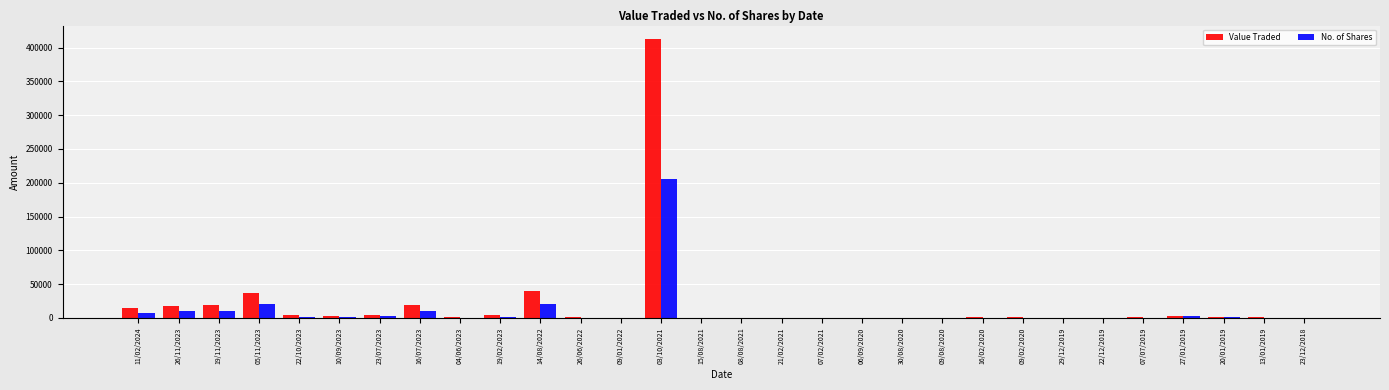

What is the sum of all No. of Shares values?

299496